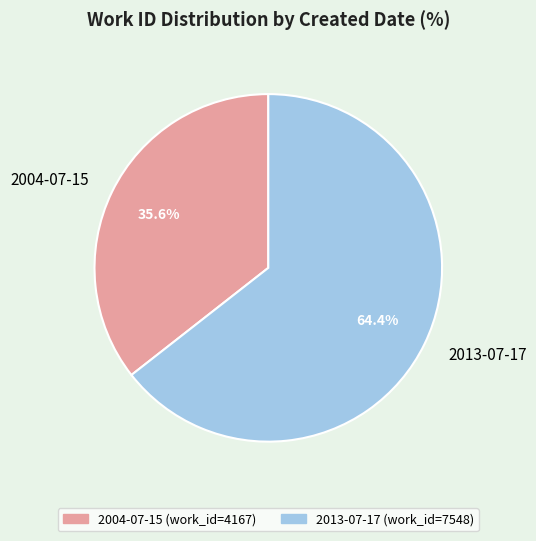

What percentage is NOT represented by 2013-07-17?

35.6%